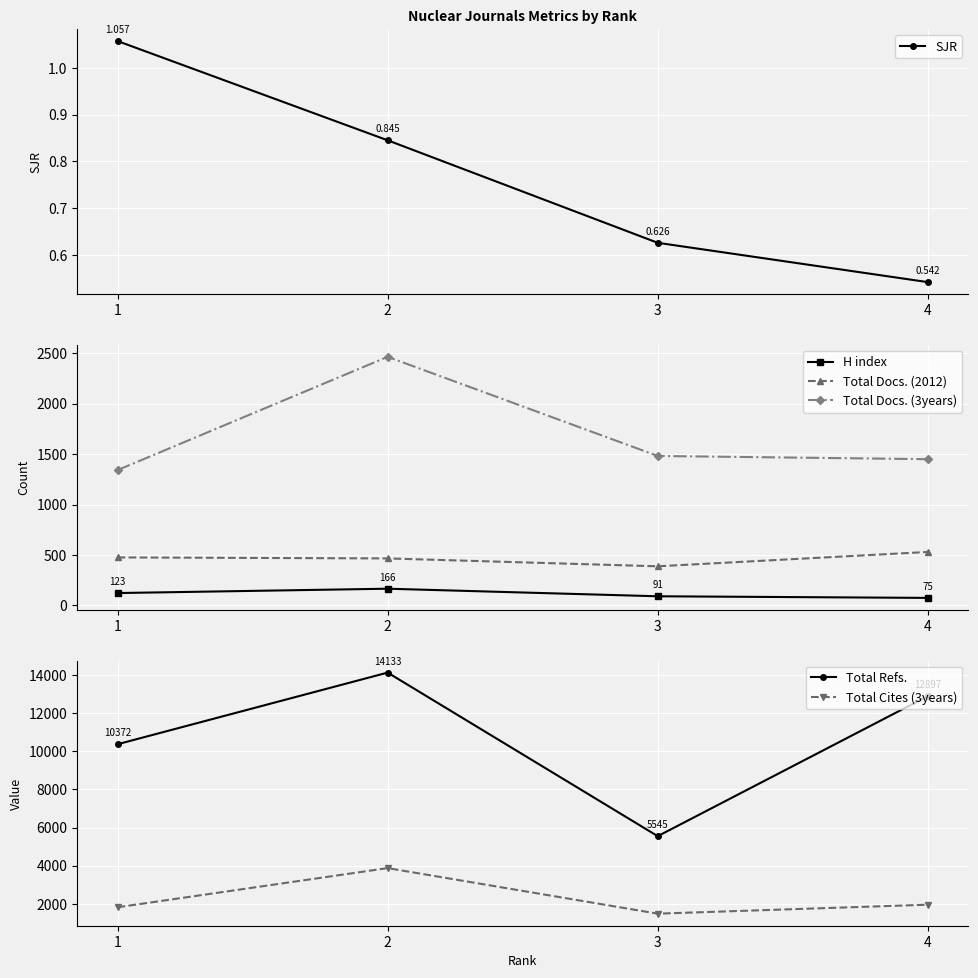

How many interior local peaks does the Total Refs. series have?

1